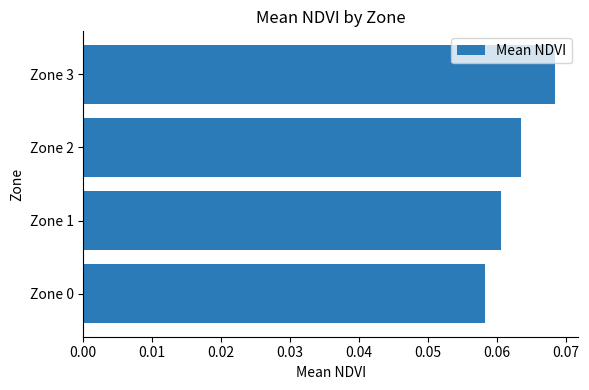

Is it true that the value at Zone 3 is 0.0?

False